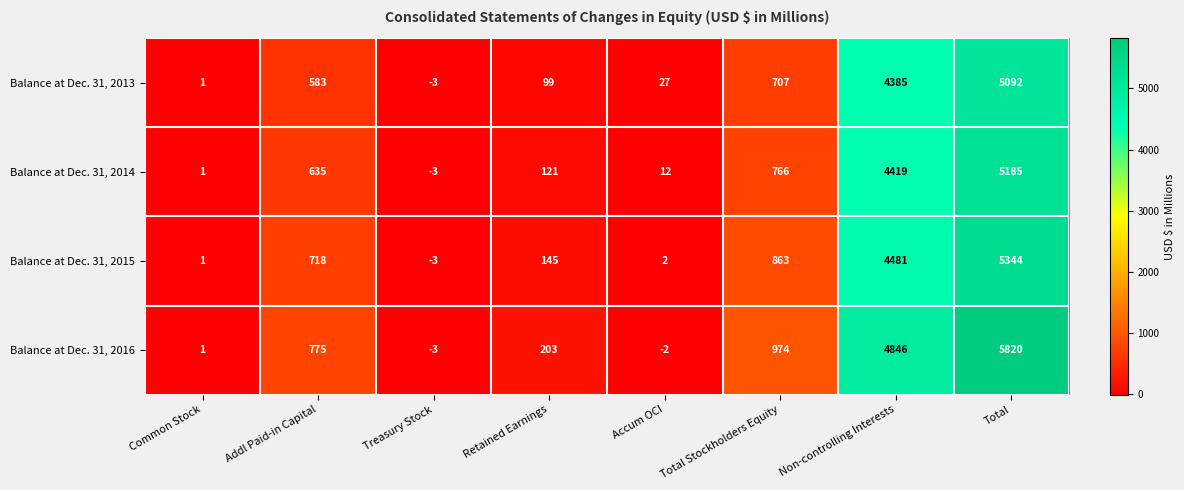

At which category does the chart reach its minimum across all series?

Treasury Stock